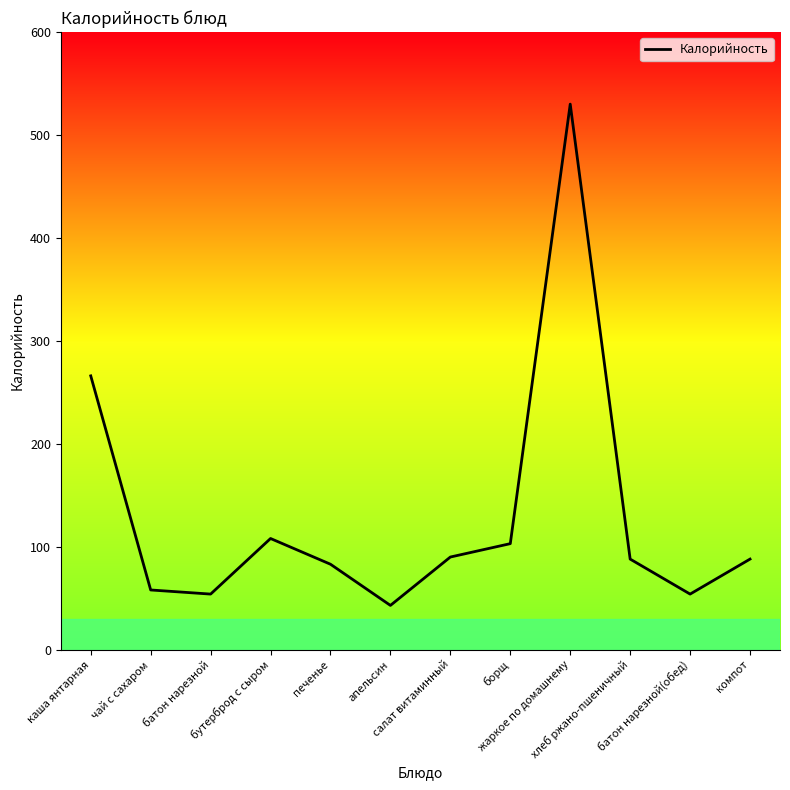

Where is the first local maximum?

бутерброд с сыром